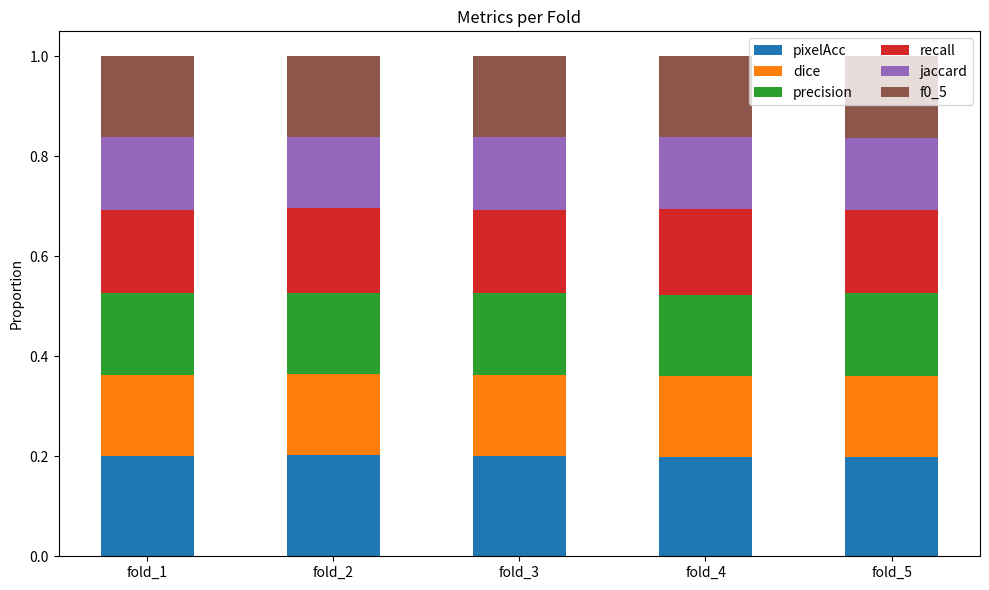

What is the sum of all pixelAcc values?

1.0